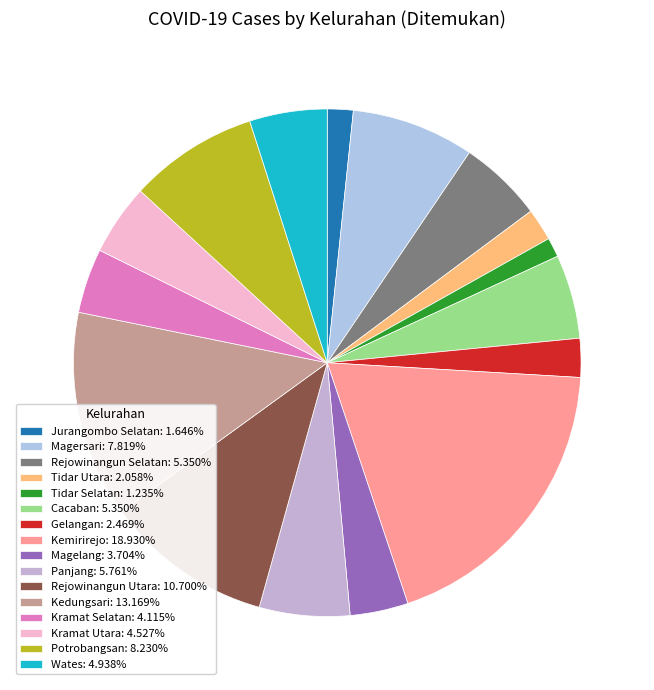

Which slice is the smallest?

Tidar Selatan